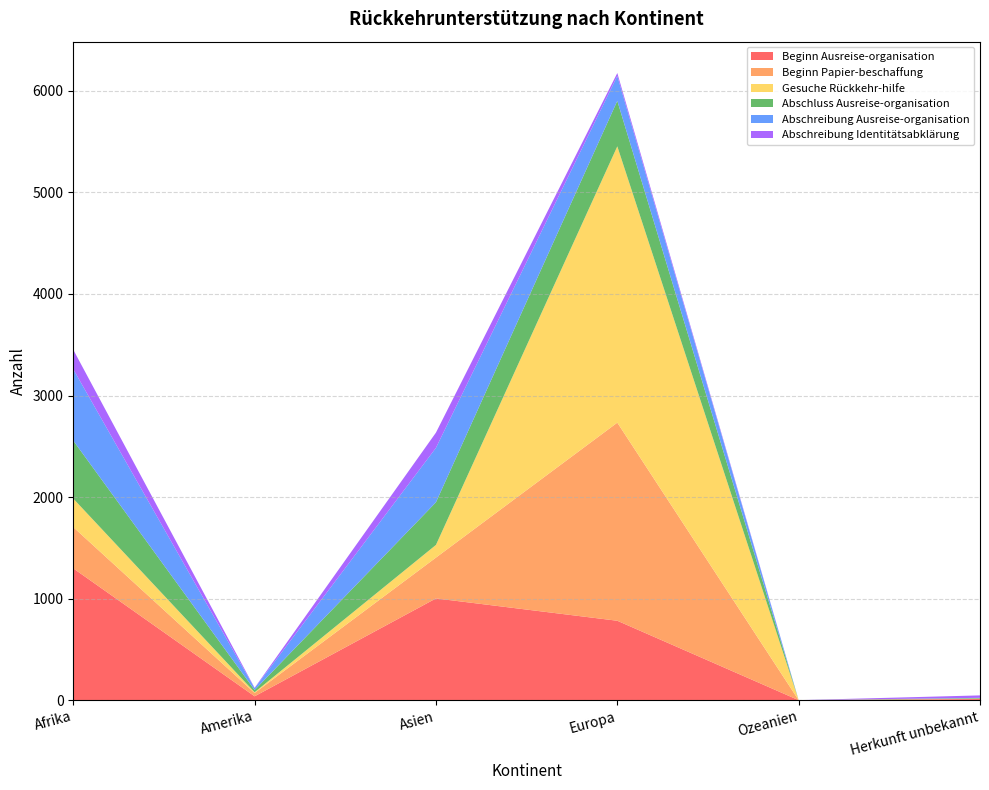

Reading left to right, extract all data points from this chart.

Beginn Ausreise-organisation: Afrika=1298	Amerika=38	Asien=1002	Europa=782	Ozeanien=0	Herkunft unbekannt=11
Beginn Papier-beschaffung: Afrika=406	Amerika=33	Asien=402	Europa=1951	Ozeanien=0	Herkunft unbekannt=2
Gesuche Rückkehr-hilfe: Afrika=281	Amerika=7	Asien=125	Europa=2721	Ozeanien=0	Herkunft unbekannt=2
Abschluss Ausreise-organisation: Afrika=571	Amerika=22	Asien=420	Europa=448	Ozeanien=0	Herkunft unbekannt=6
Abschreibung Ausreise-organisation: Afrika=703	Amerika=18	Asien=536	Europa=245	Ozeanien=0	Herkunft unbekannt=2
Abschreibung Identitätsabklärung: Afrika=192	Amerika=4	Asien=150	Europa=29	Ozeanien=0	Herkunft unbekannt=24